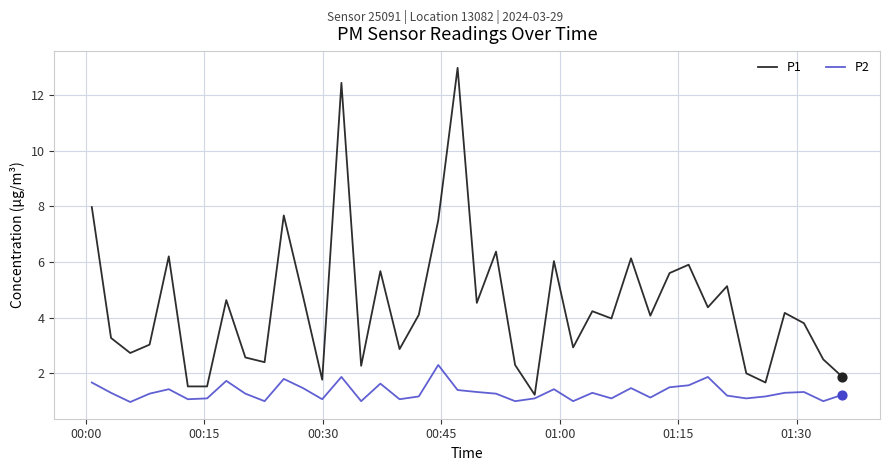

Which series has the largest total across all categories?

P1